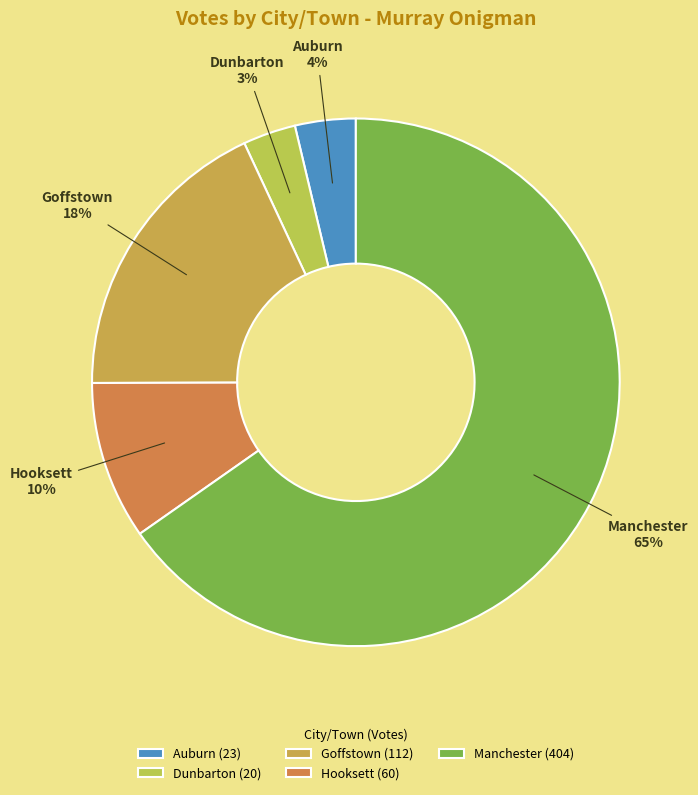

To the nearest percent, what is the combined percentage of Manchester and Dunbarton?

68%